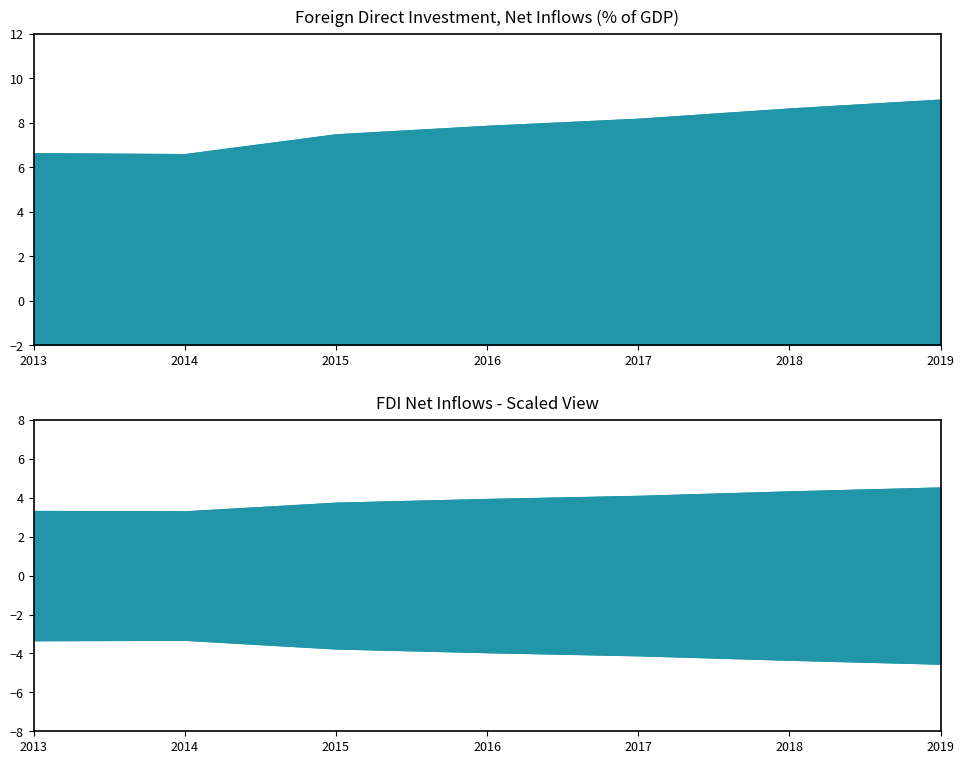

True or false: there are more than 1 points higher than both neighbors.

False